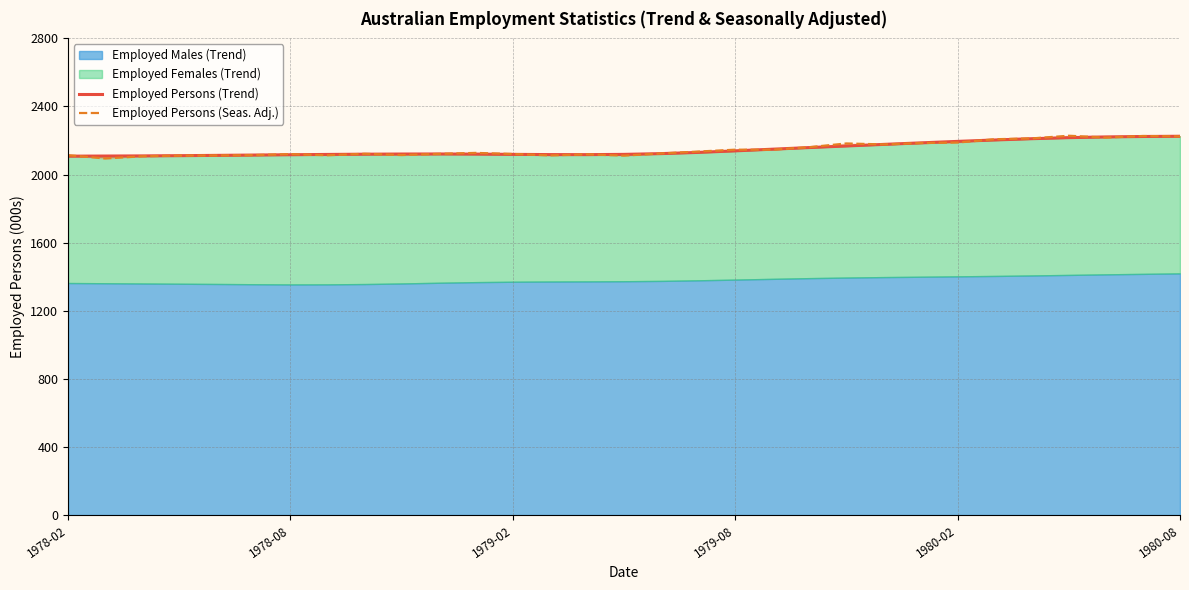

How many times do Employed Persons (Trend) line and Employed Persons (Seas. Adj.) line cross each other?

19